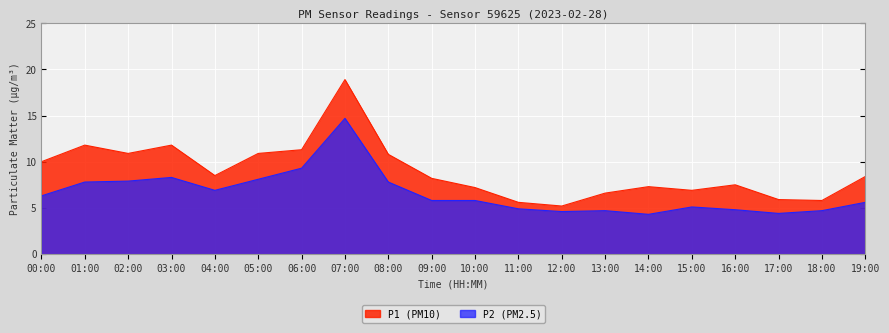

True or false: P1 has more than 1 interior local peaks.

True